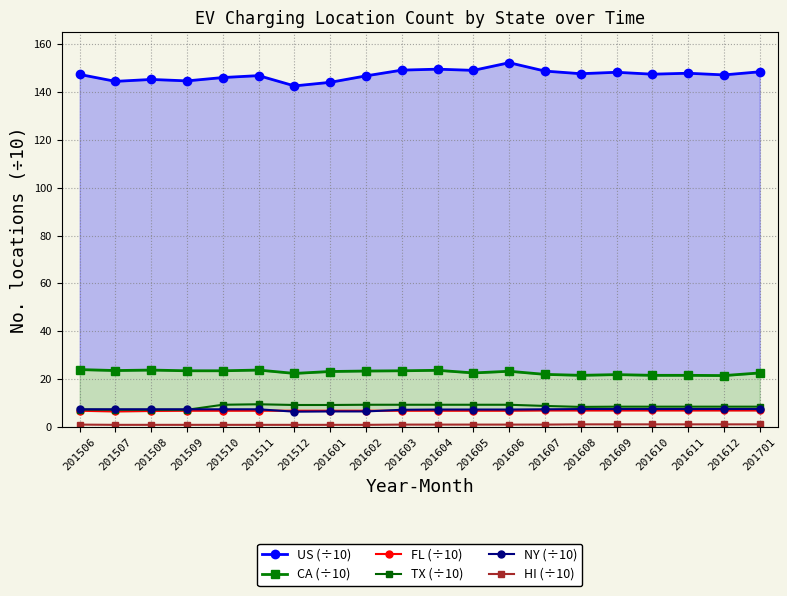

What is the highest value of the HI (÷10) series?

1.1